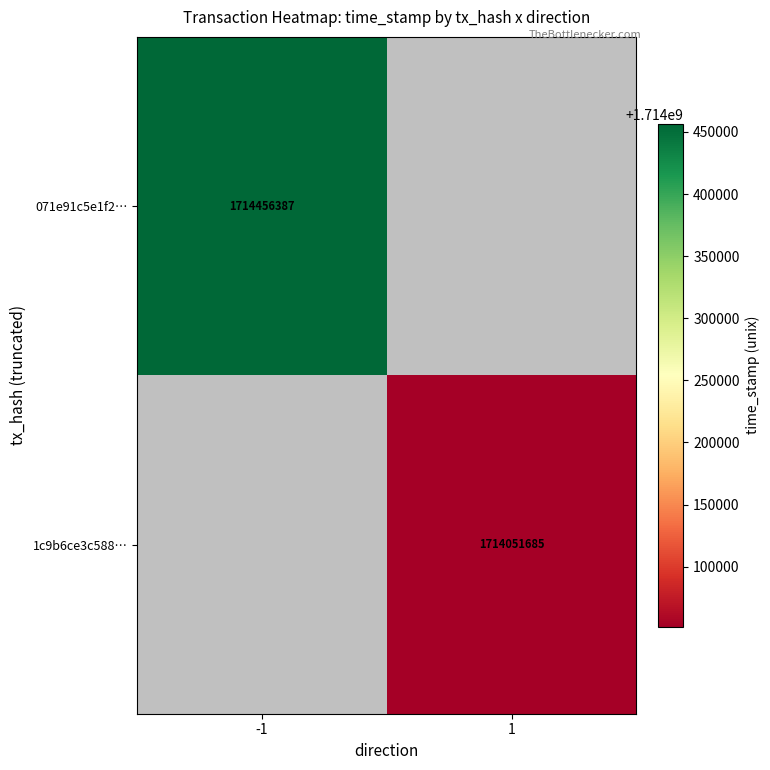

The value of 071e91c5e1f2… at -1 is 471311911. True or false?

False